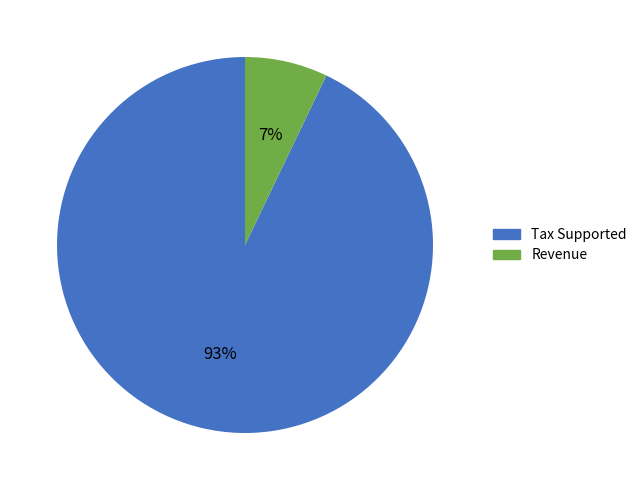

Is the sum of Tax Supported and Revenue greater than half?

Yes